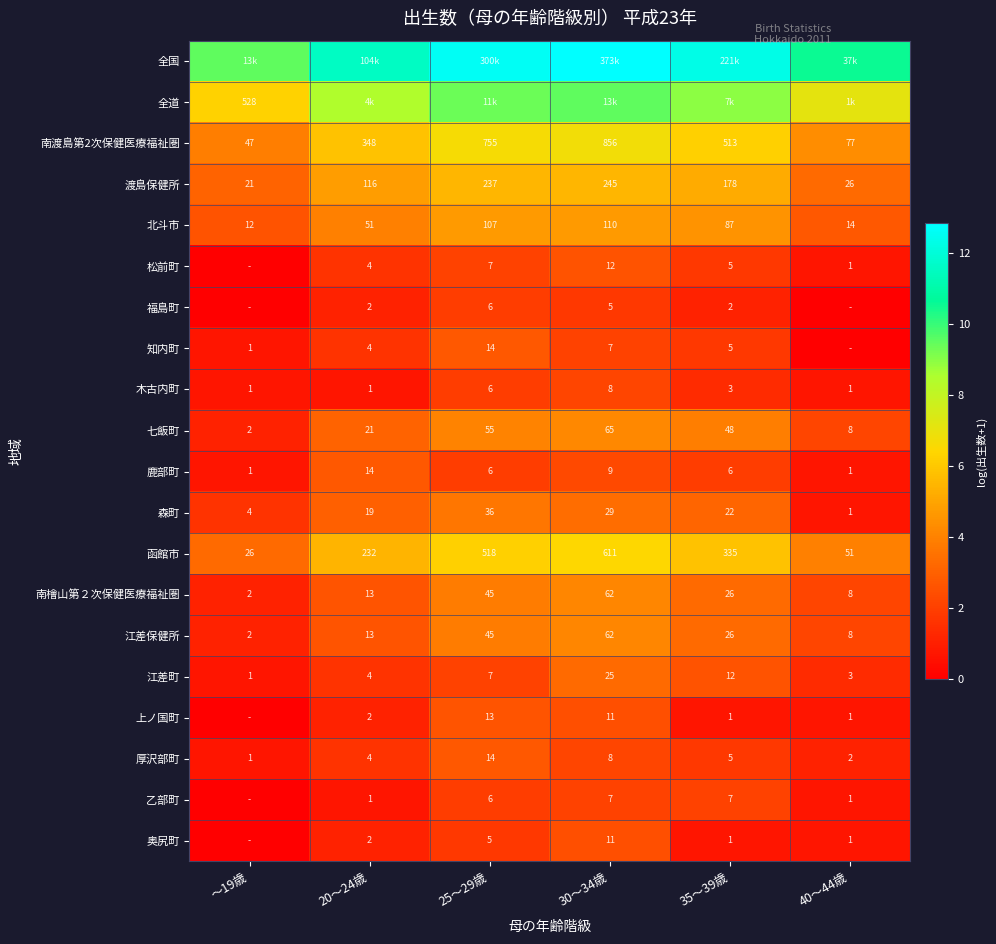

Where does the 江差保健所 series first go above 3?

25～29歳